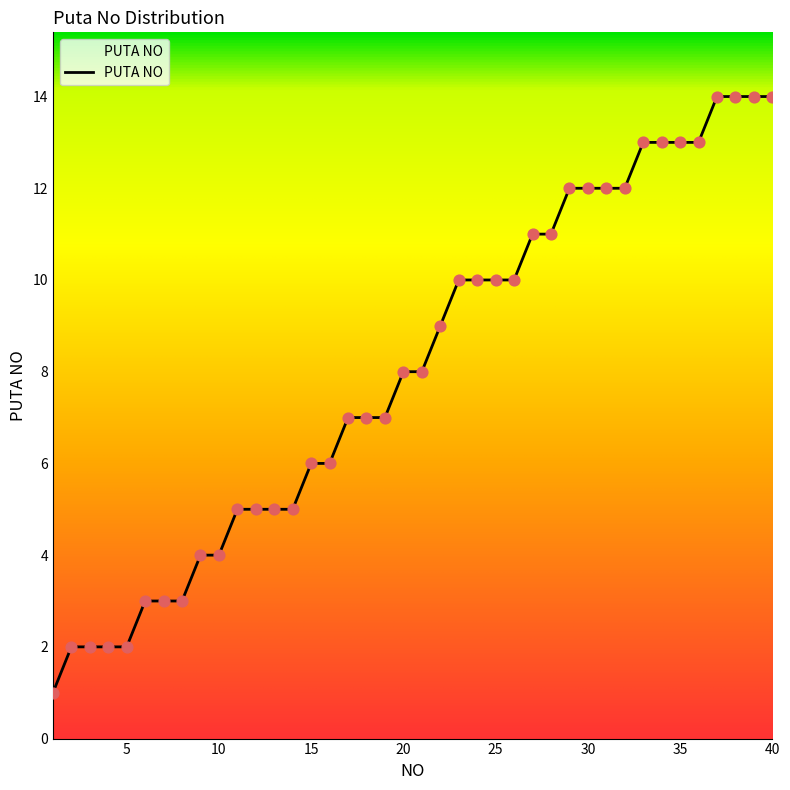

What is the difference between the maximum and minimum values?

13